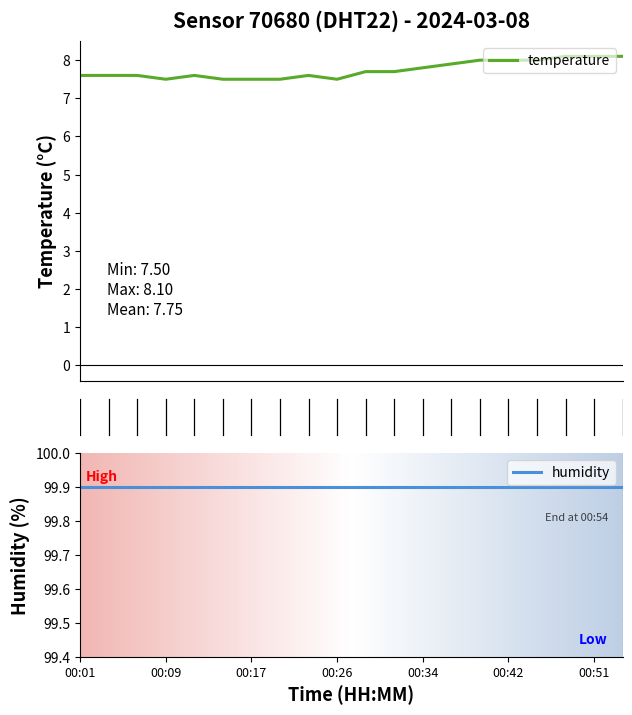

Count the number of categories in the chart.

20